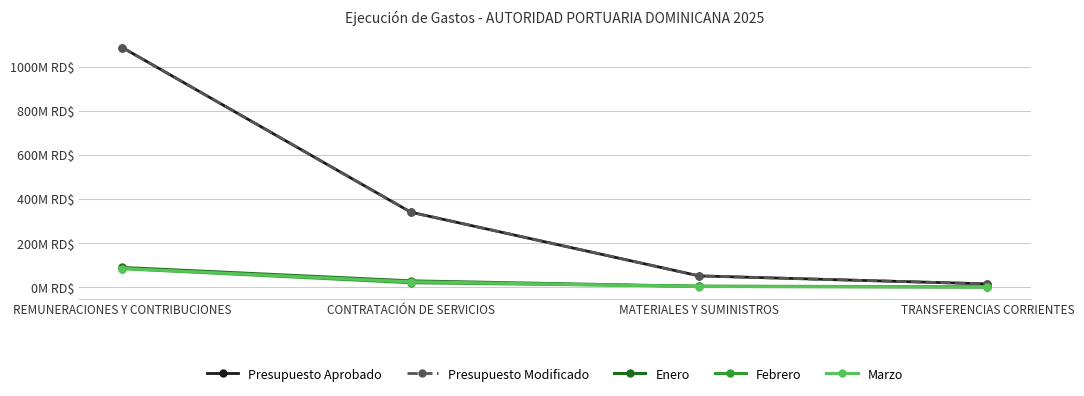

Which series changed the most between MATERIALES Y SUMINISTROS and TRANSFERENCIAS CORRIENTES?

Presupuesto Modificado